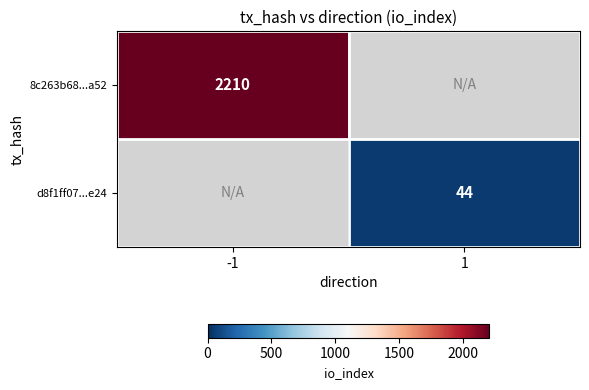

Is it true that d8f1ff07...e24 equals 44 at 1?

True